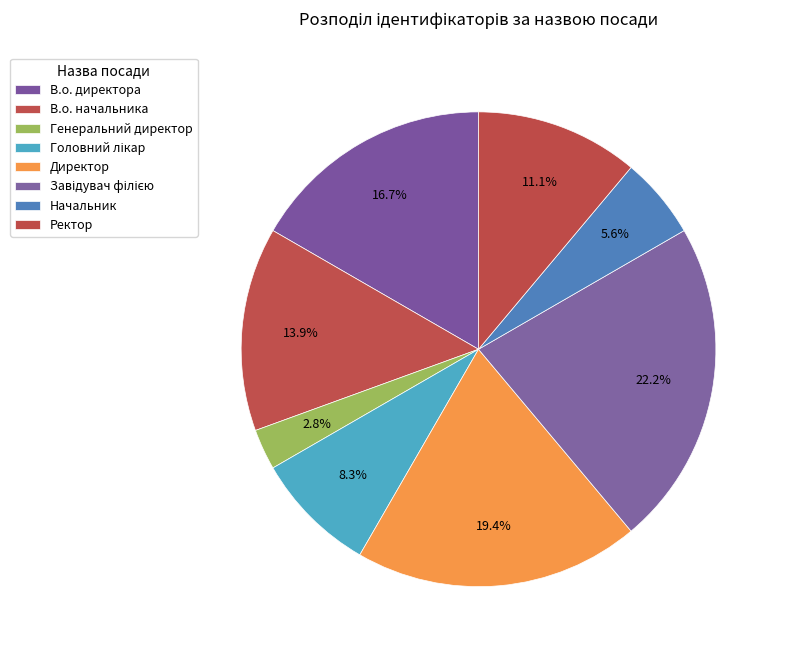

To the nearest percent, what percentage of the pie is Генеральний директор?

3%